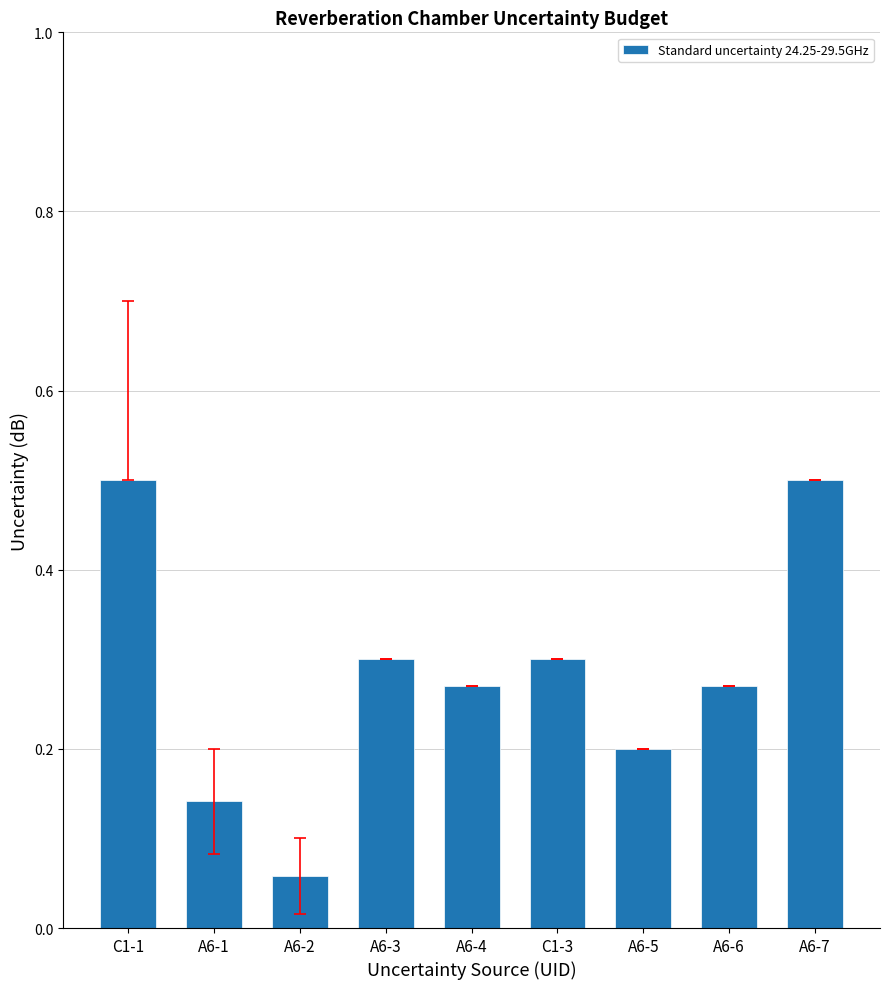

What is the difference between the maximum and second lowest values?

0.4